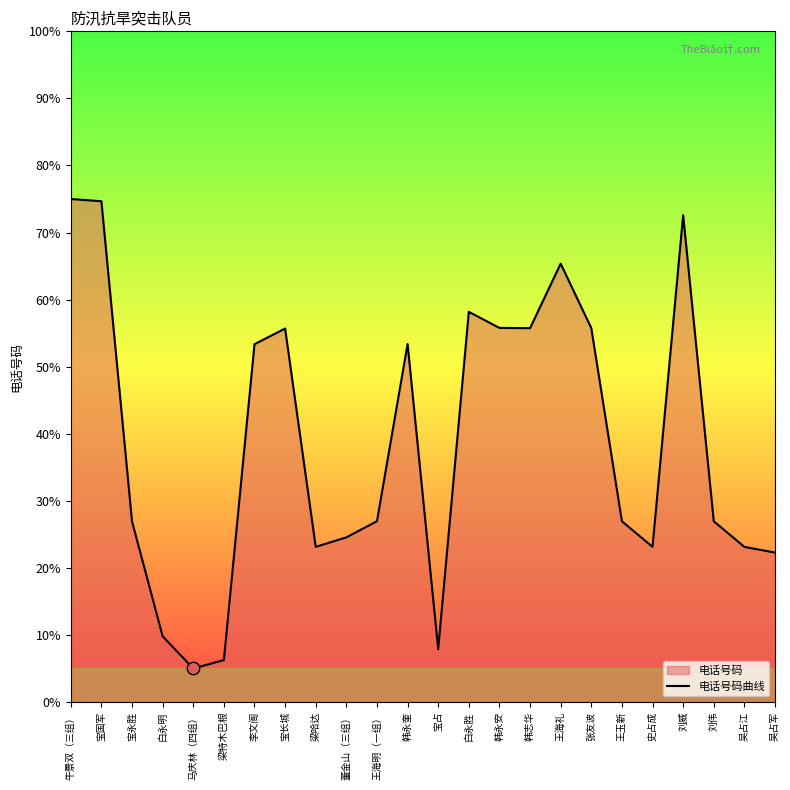

Which has a higher value, 梁哈达 or 张友波?

张友波